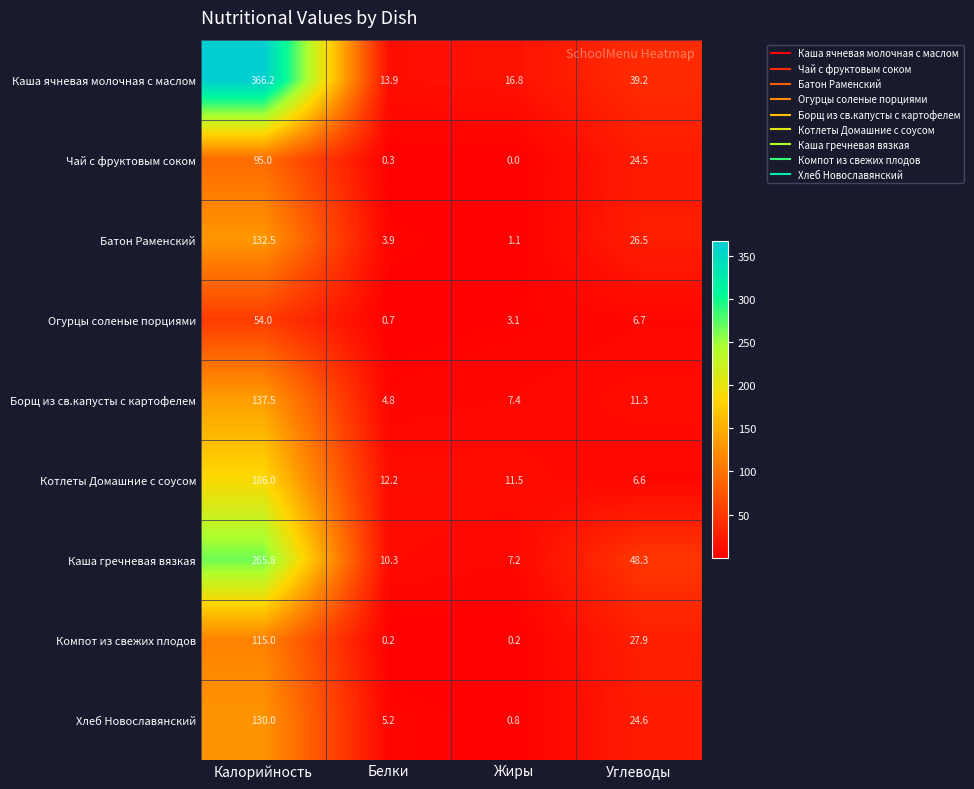

List the labels in order of Хлеб Новославянский value, smallest first.

Жиры, Белки, Углеводы, Калорийность